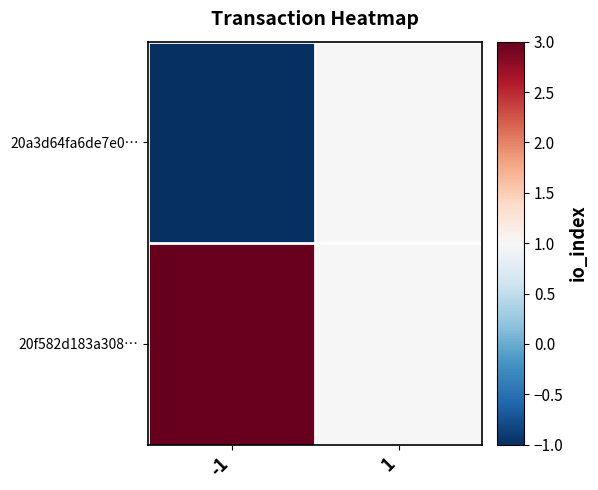

Reading right to left, what are all the values shown in this chart?

20a3d64fa6de7e0…: 1=1	-1=-1
20f582d183a308…: 1=1	-1=3